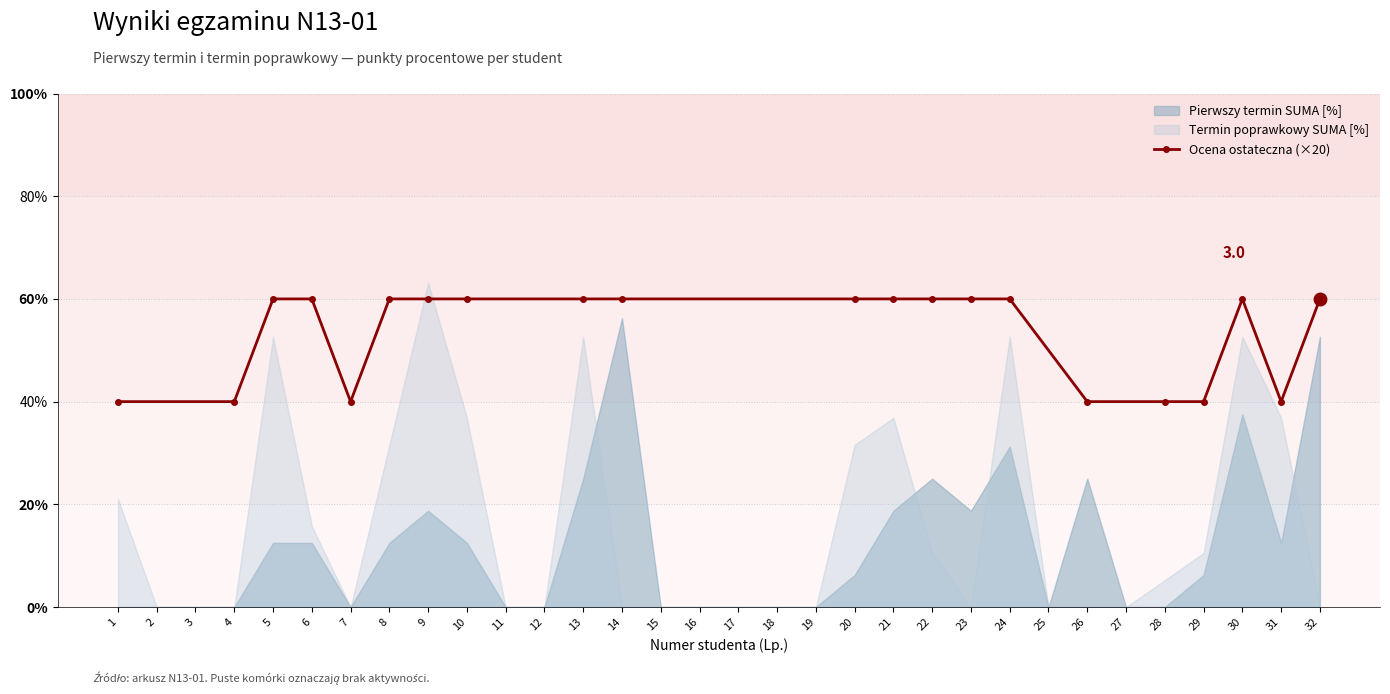

The value of Ocena ostateczna (×20) at 13 is 60. True or false?

True